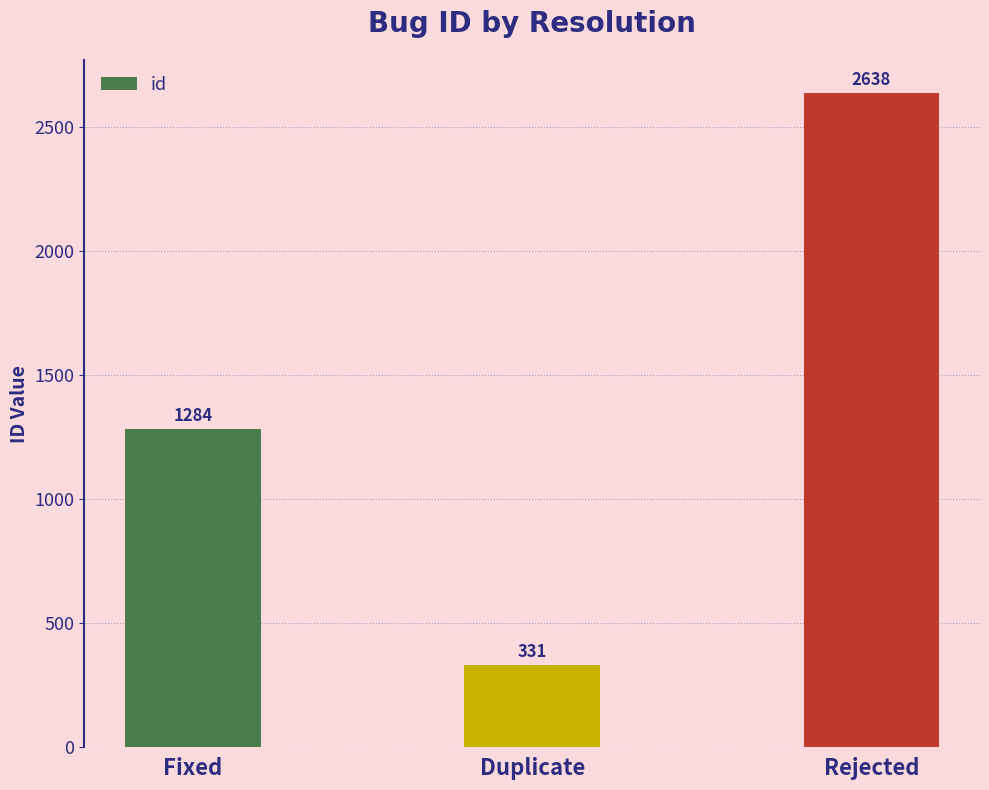

What is the approximate value at Fixed?

1284